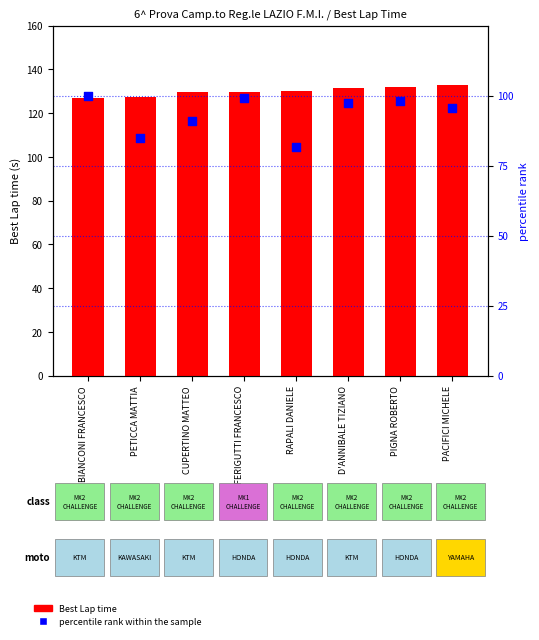

What are all the series names shown in the legend?

Best Lap time, percentile rank within the sample